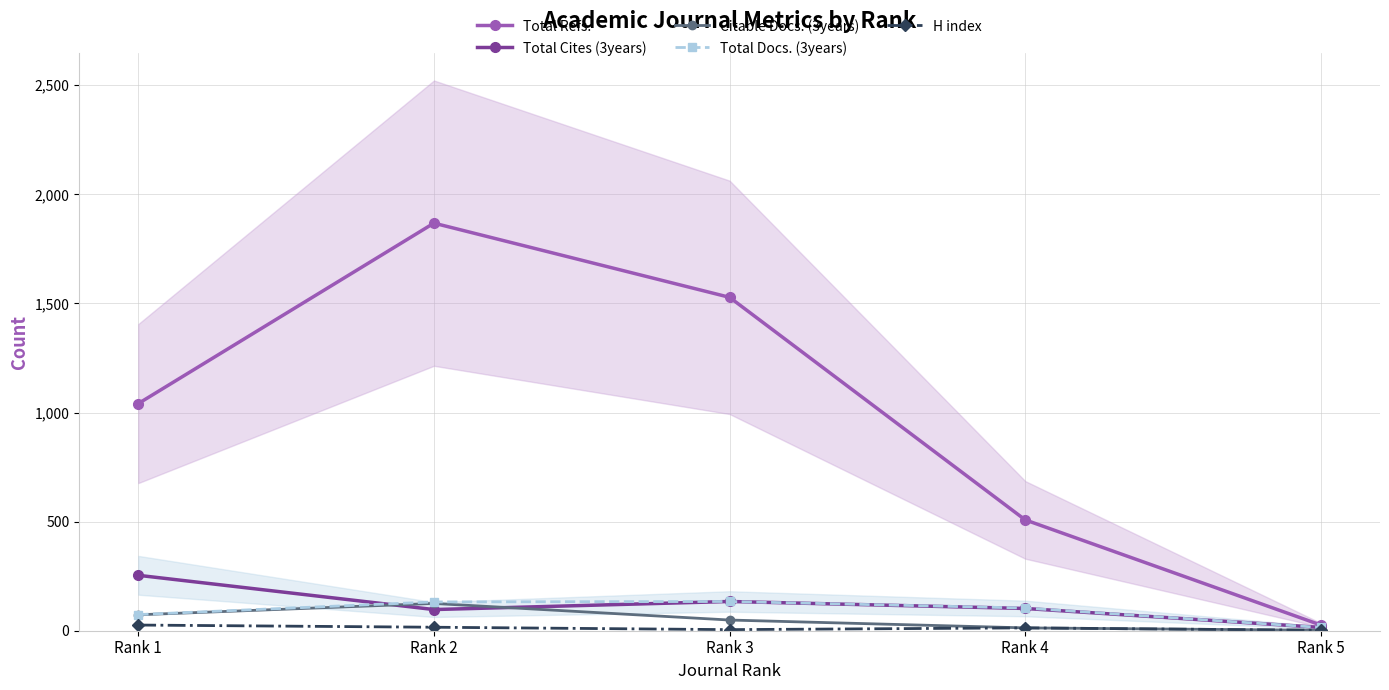

Is the value of H index at Rank 3 greater than the value of Total Cites (3years) at Rank 3?

No